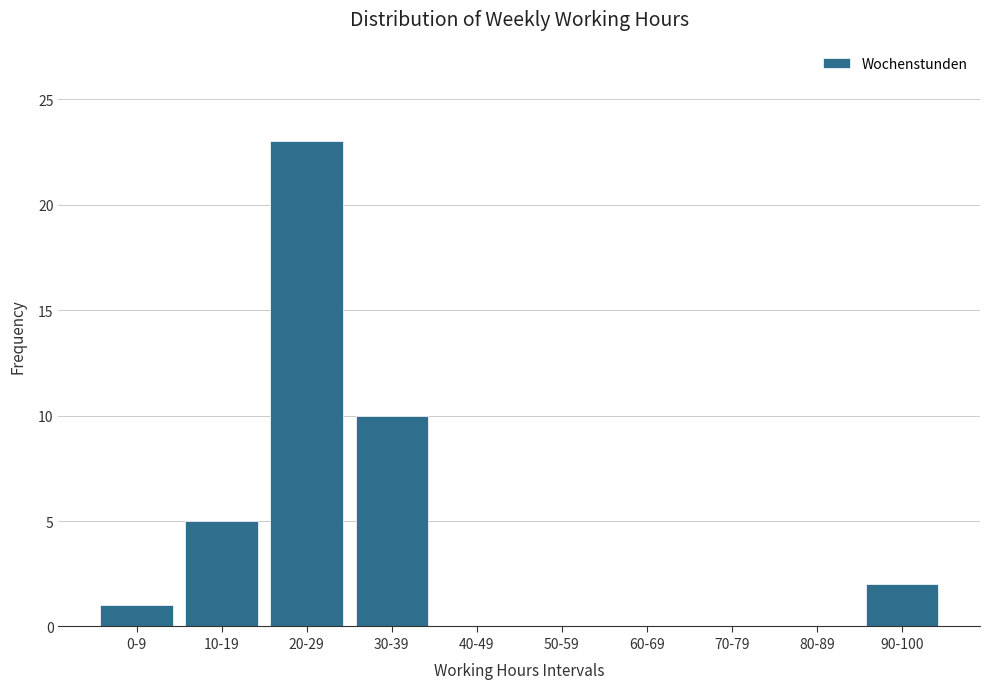

Reading left to right, list all the values displayed in this chart.

0-9=1	10-19=5	20-29=23	30-39=10	40-49=0	50-59=0	60-69=0	70-79=0	80-89=0	90-100=2